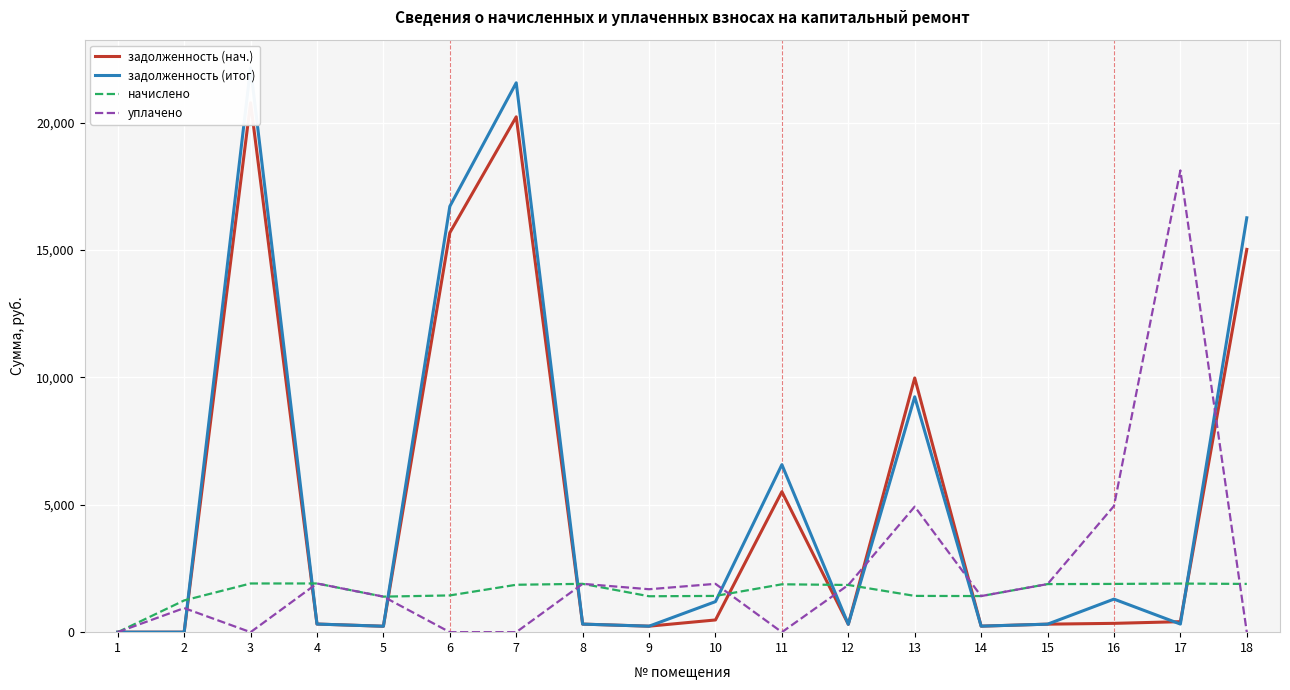

What is the value of the начислено point at the 10th from the left?

1422.5